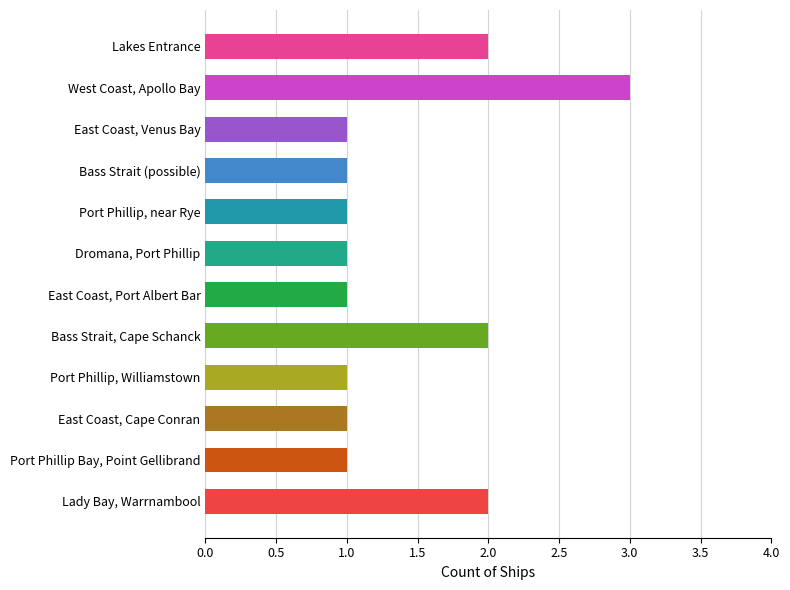

How many values are between 1 and 2?

11